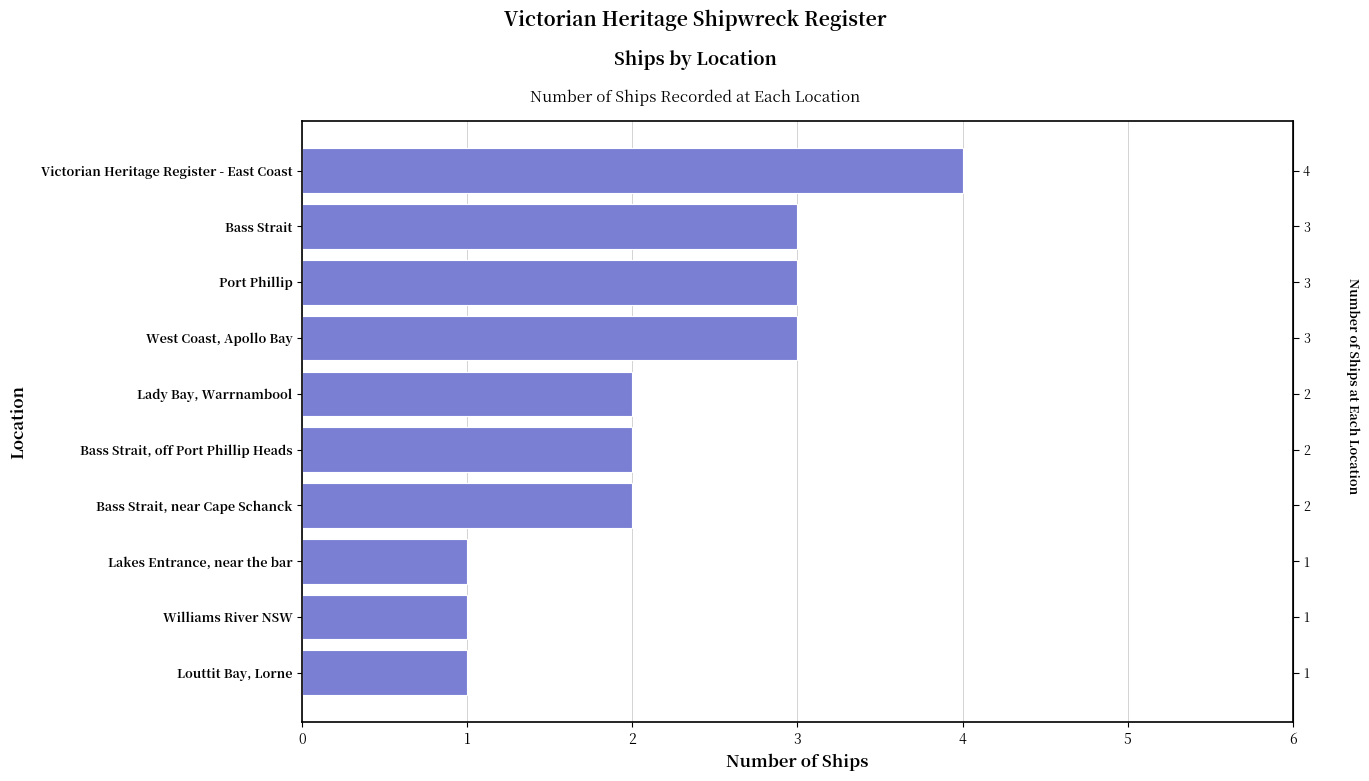

Approximately how many times larger is the value at 1 compared to 5?

1.5